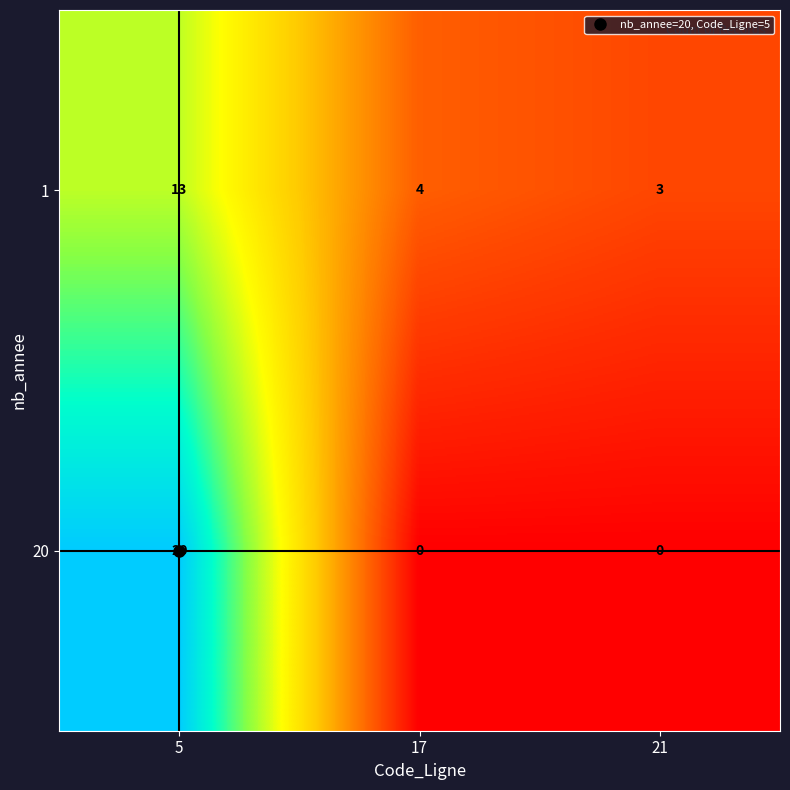

The 1 series shows 2 at 21. True or false?

False